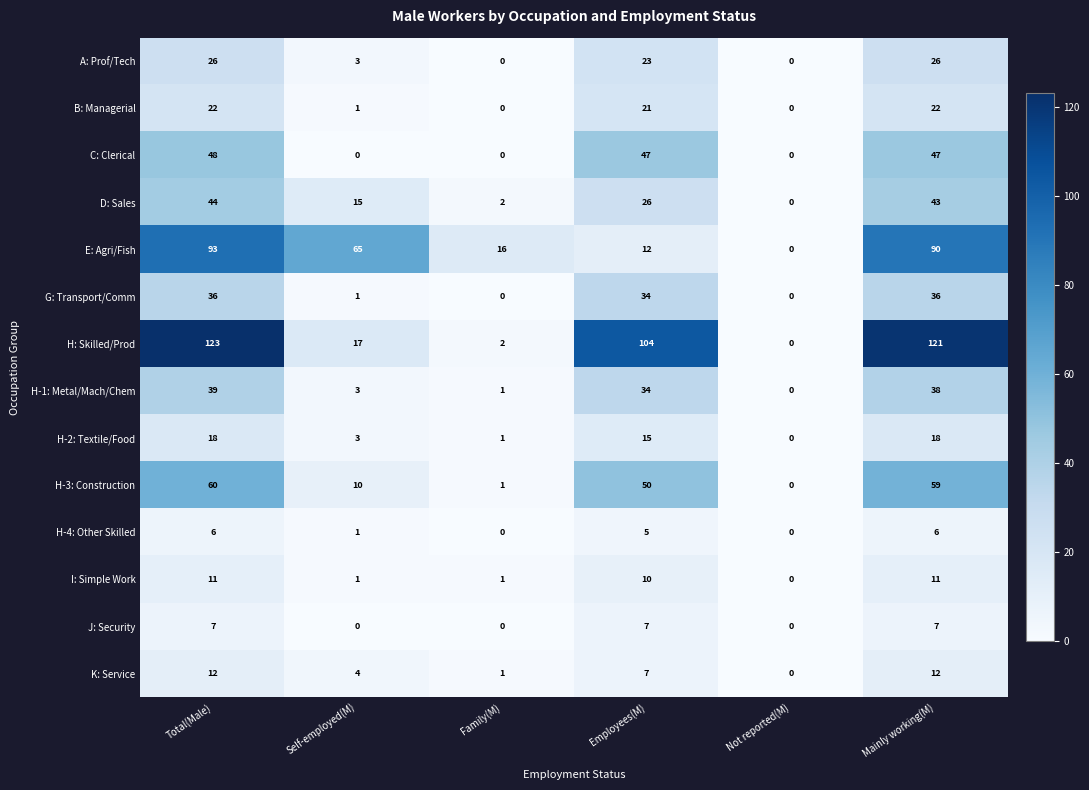

List the series in order of their peak value, lowest first.

H-4: Other Skilled, J: Security, I: Simple Work, K: Service, H-2: Textile/Food, B: Managerial, A: Prof/Tech, G: Transport/Comm, H-1: Metal/Mach/Chem, D: Sales, C: Clerical, H-3: Construction, E: Agri/Fish, H: Skilled/Prod